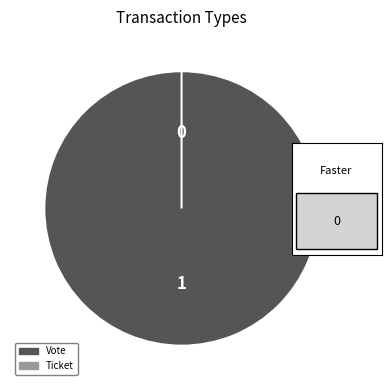

How many segments does this pie chart have?

2